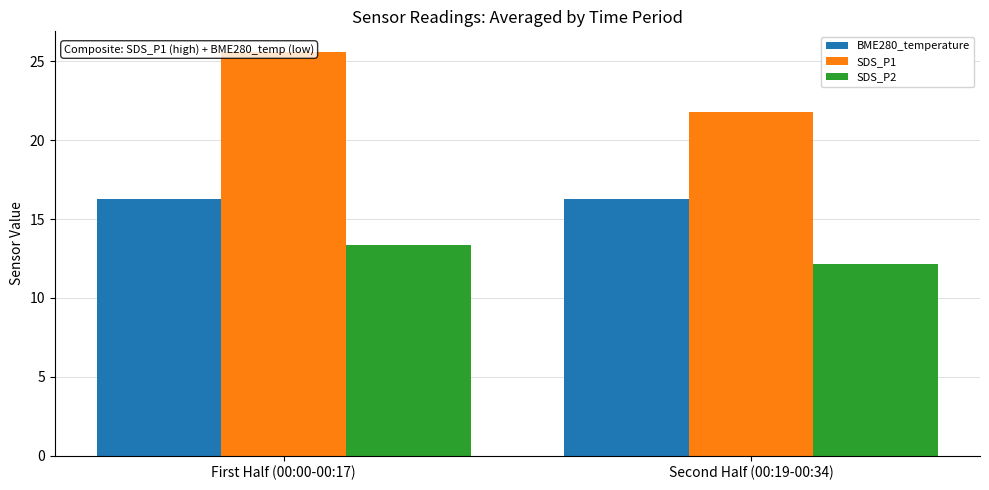

Which series has the largest total across all categories?

SDS_P1